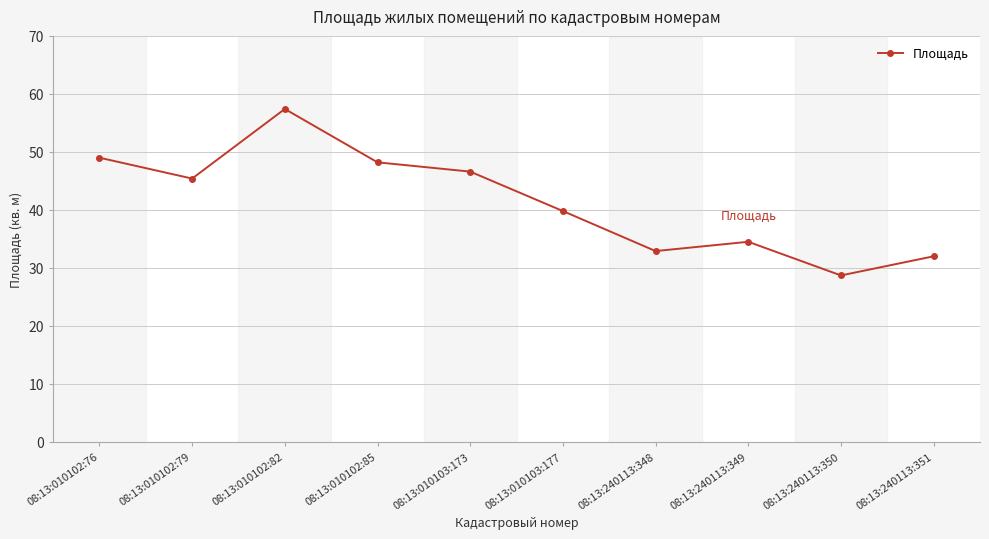

Reading left to right, extract all data points from this chart.

08:13:010102:76=49.0	08:13:010102:79=45.4	08:13:010102:82=57.4	08:13:010102:85=48.2	08:13:010103:173=46.6	08:13:010103:177=39.8	08:13:240113:348=32.9	08:13:240113:349=34.5	08:13:240113:350=28.7	08:13:240113:351=32.0